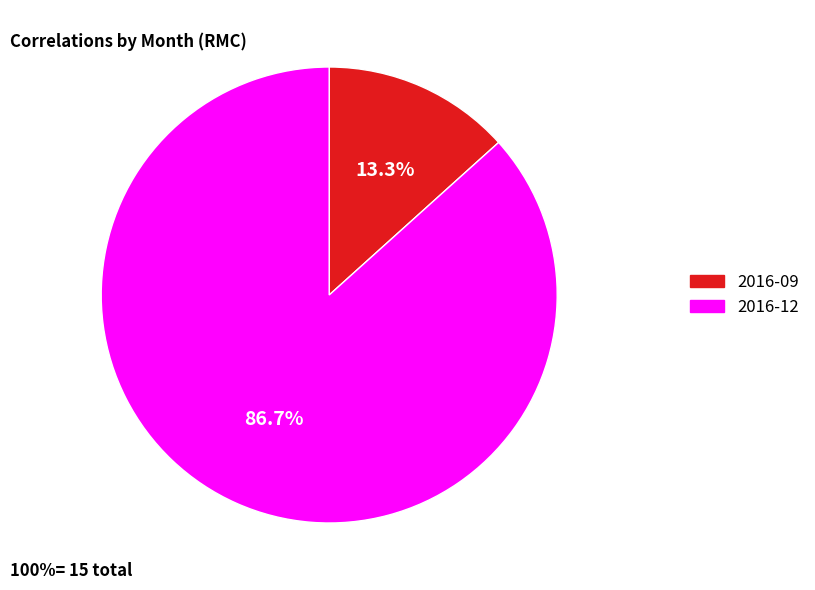

To the nearest percent, what is the average slice percentage?

50%